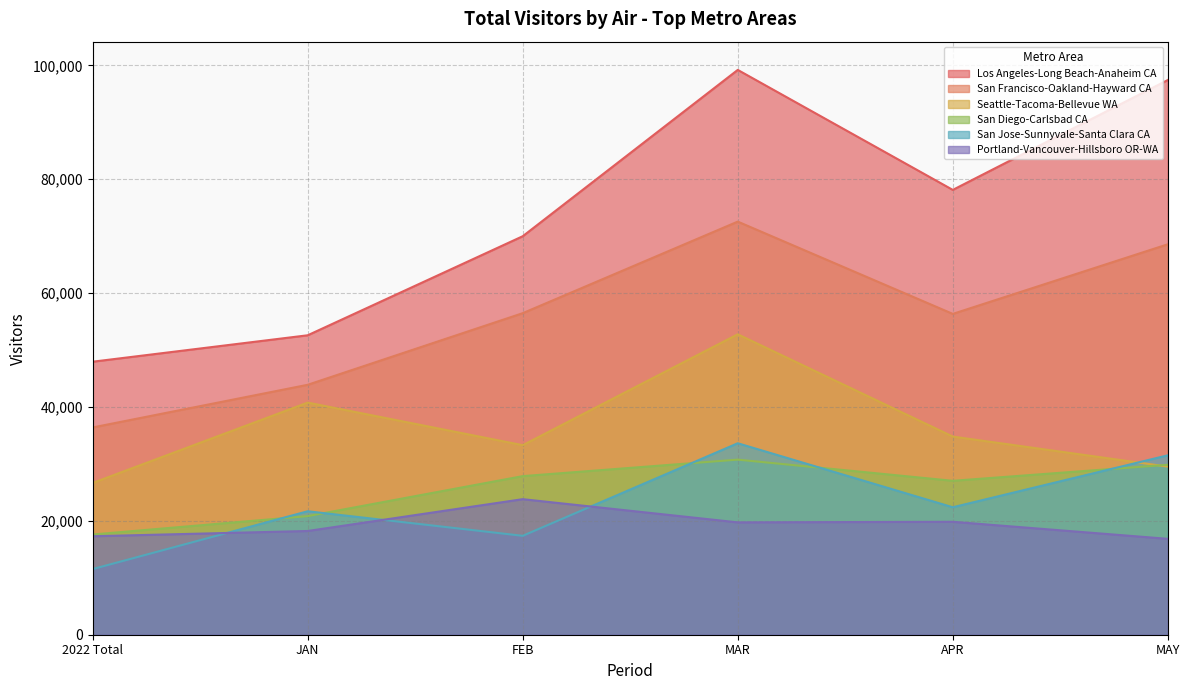

Which label corresponds to the largest value in the chart?

MAR